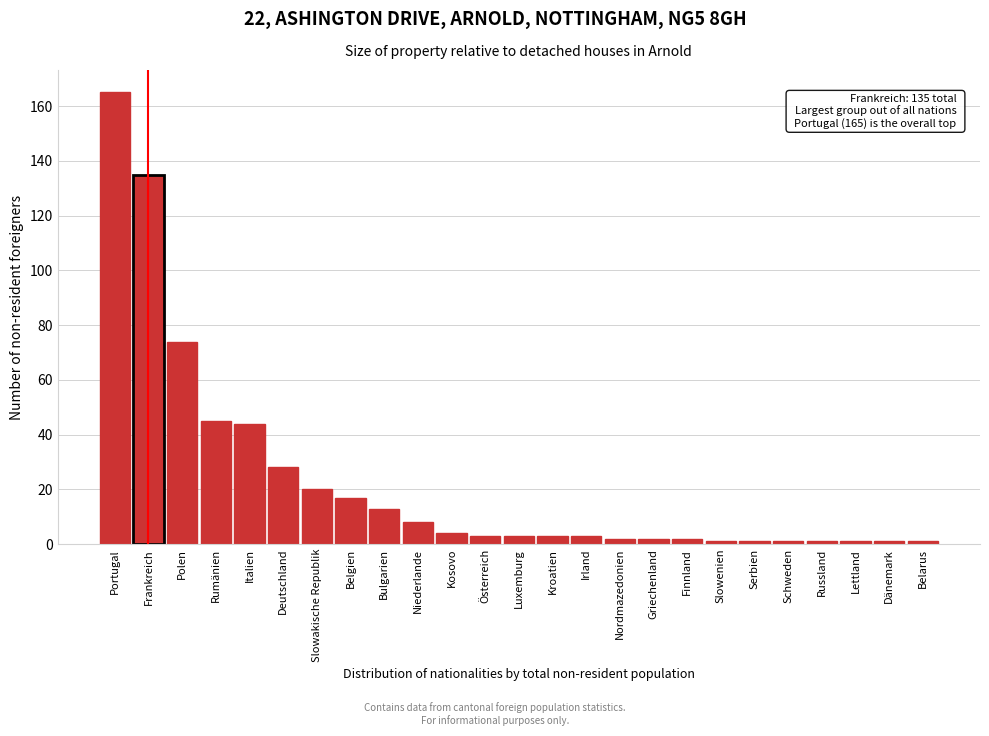

Reading left to right, list all the values displayed in this chart.

Portugal=165	Frankreich=135	Polen=74	Rumänien=45	Italien=44	Deutschland=28	Slowakische Republik=20	Belgien=17	Bulgarien=13	Niederlande=8	Kosovo=4	Österreich=3	Luxemburg=3	Kroatien=3	Irland=3	Nordmazedonien=2	Griechenland=2	Finnland=2	Slowenien=1	Serbien=1	Schweden=1	Russland=1	Lettland=1	Dänemark=1	Belarus=1